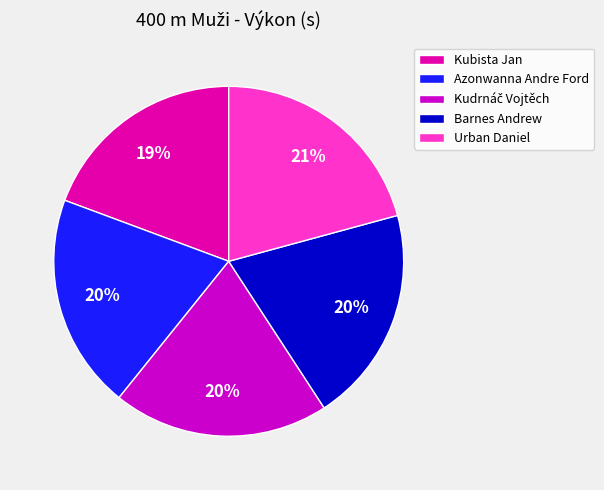

To the nearest percent, what is the combined percentage of Kubista Jan and Barnes Andrew?

39%